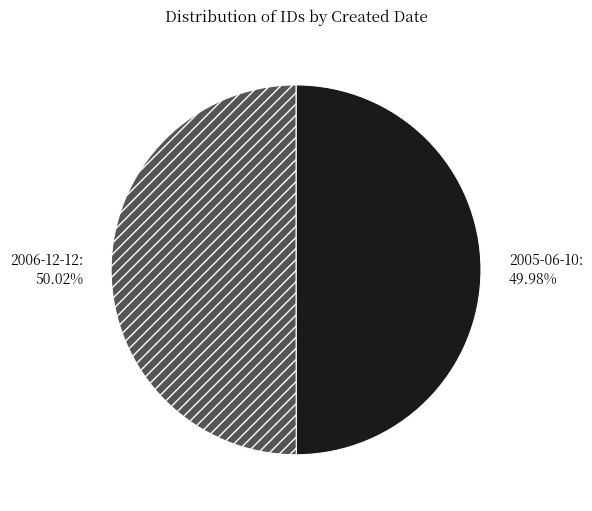

Combined, do 2006-12-12 and 2005-06-10 account for over 50%?

Yes